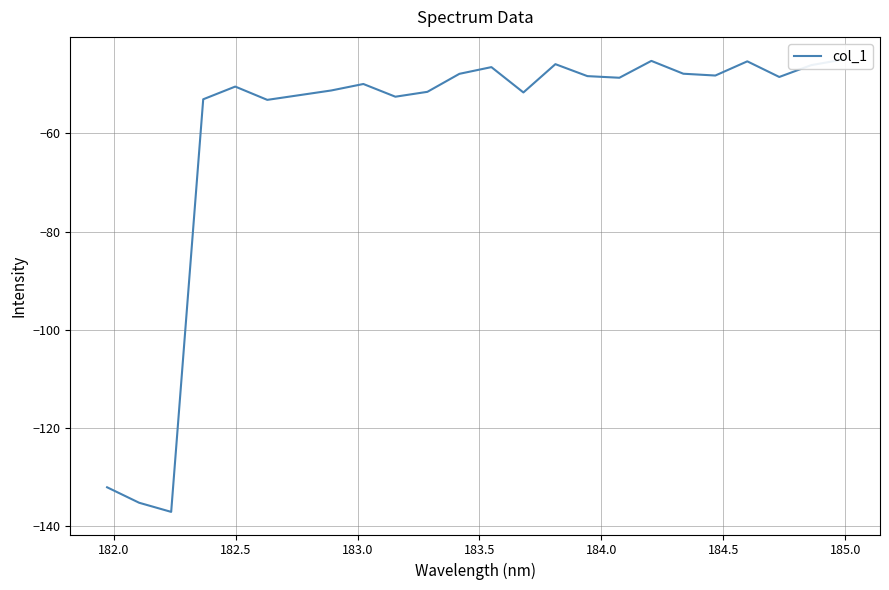

Reading left to right, extract all data points from this chart.

-132.1	-135.2	-137.1	-53.1	-50.5	-53.2	-52.2	-51.3	-50.0	-52.5	-51.6	-47.9	-46.5	-51.7	-45.9	-48.4	-48.7	-45.2	-47.9	-48.2	-45.3	-48.5	-46.1	-45.0